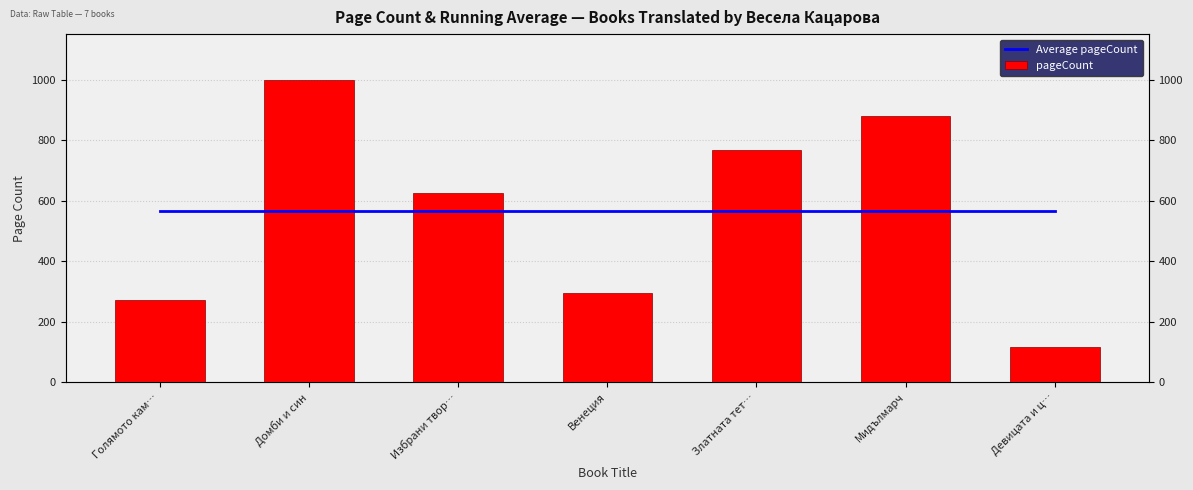

How many data points does each series have?

7